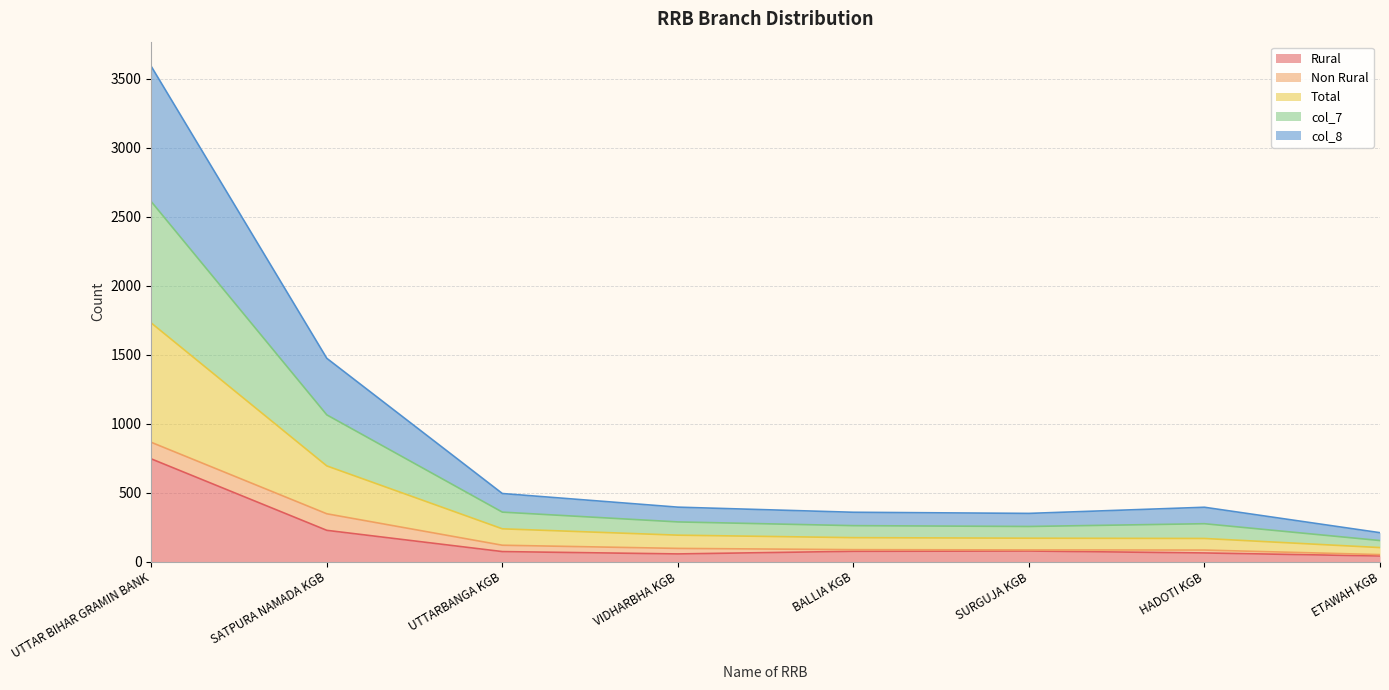

The Rural series shows 745.0 at UTTAR BIHAR GRAMIN BANK. True or false?

True